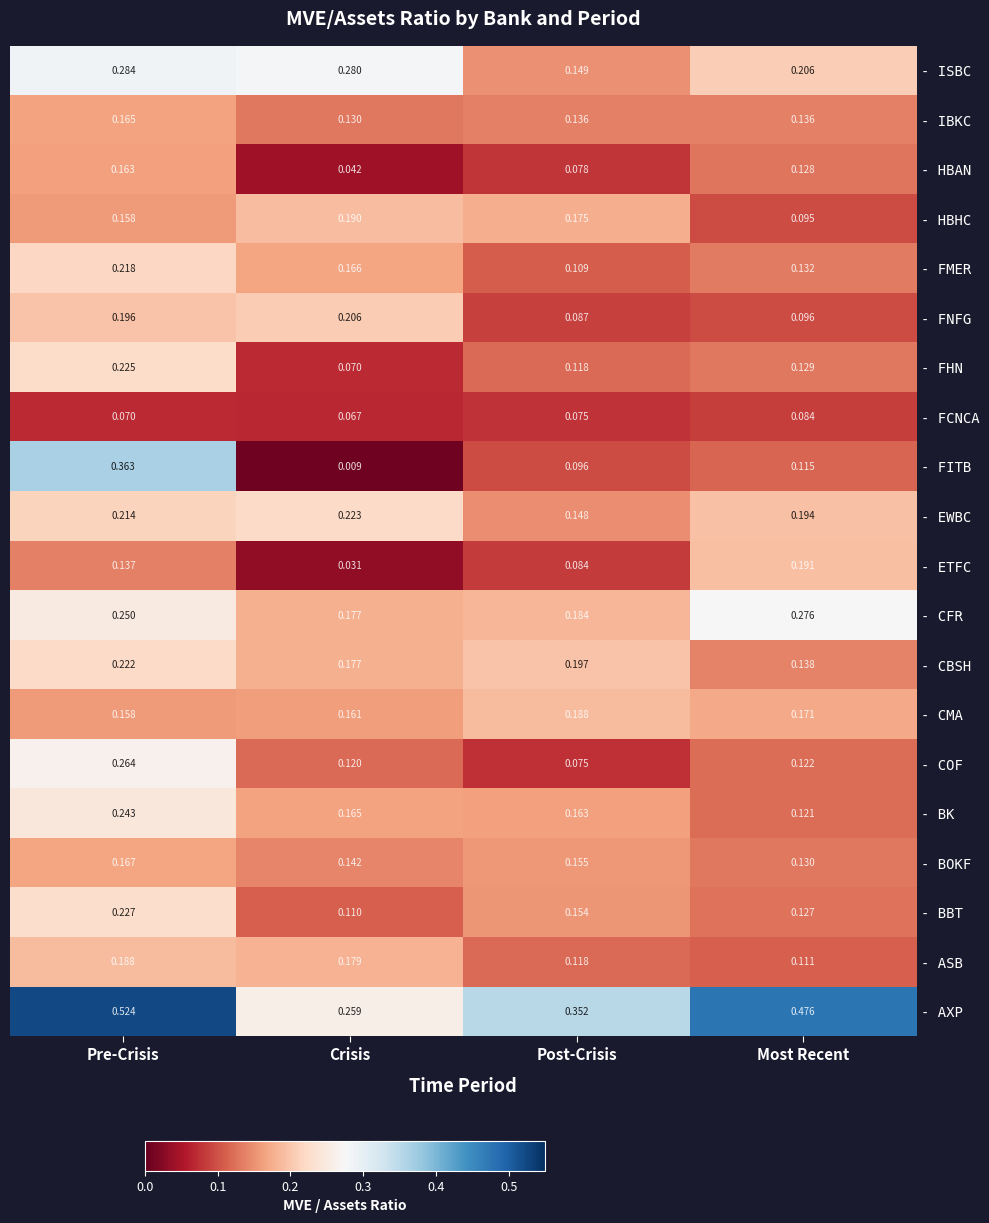

At which category is the sum across all series the highest?

Pre-Crisis